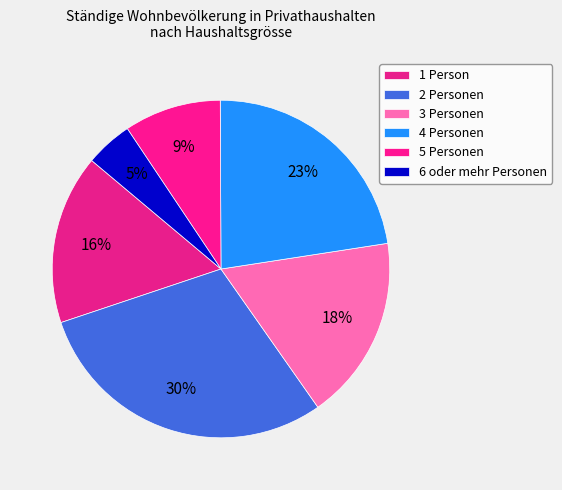

What percentage do 1 Person and 4 Personen together represent?

38.9%